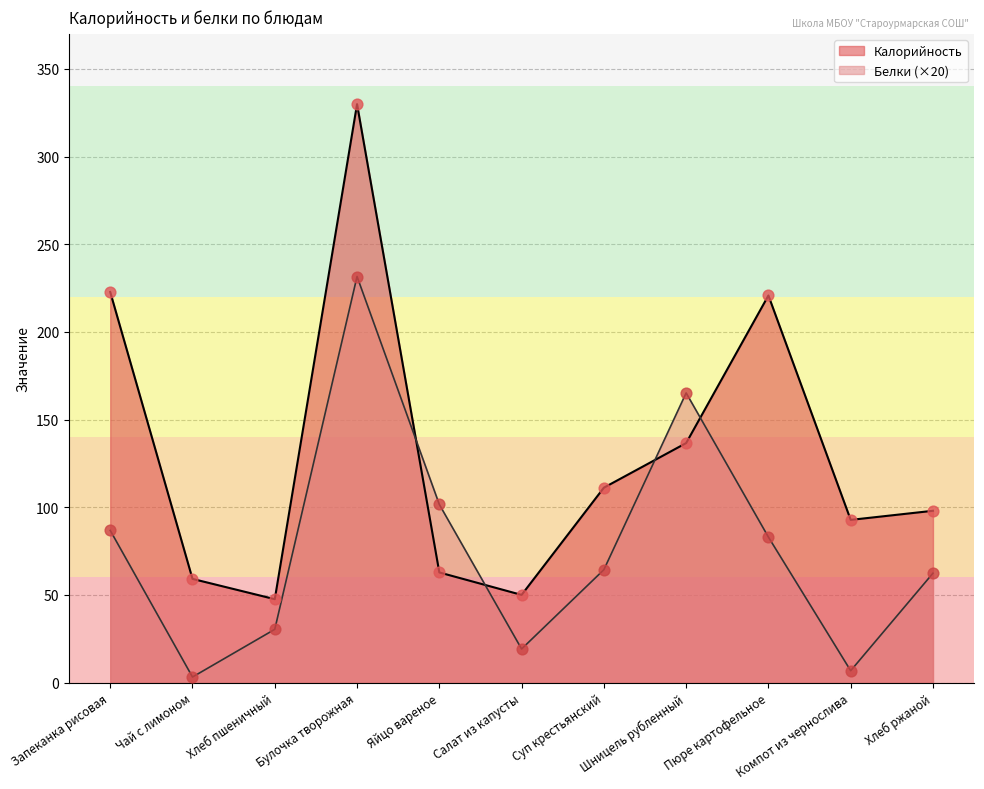

At which category is the sum across all series the highest?

Булочка творожная